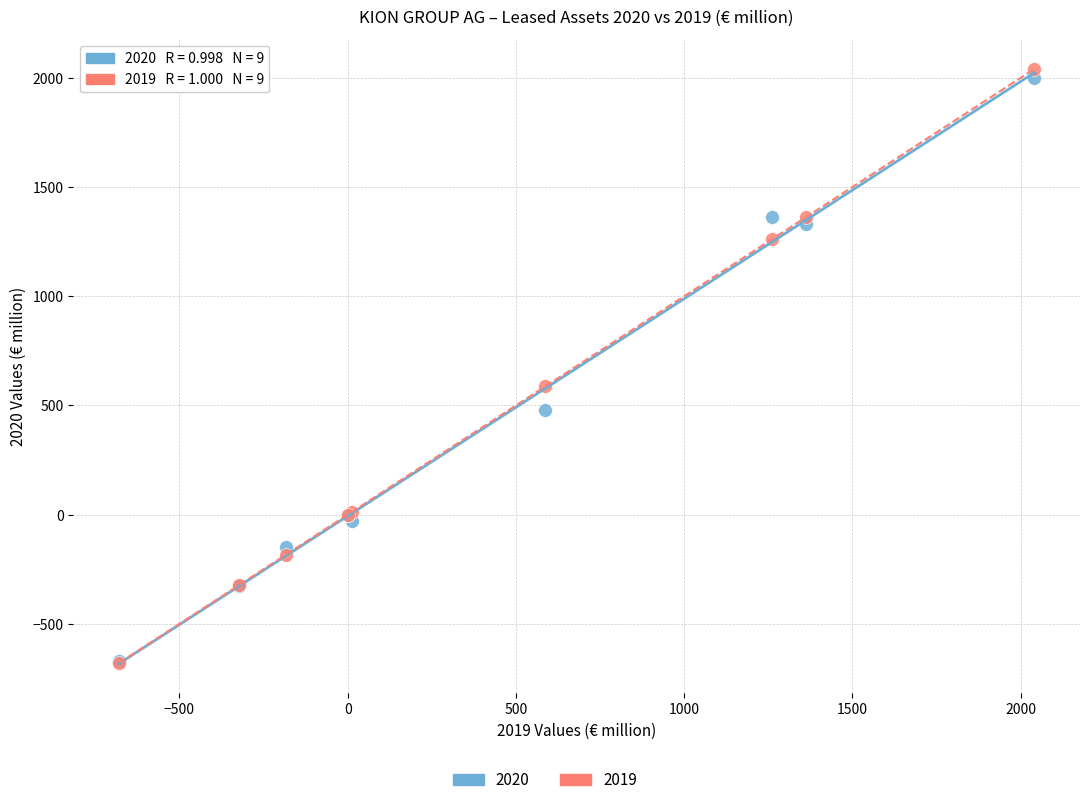

Across all series, what Y value is closest to 680?

587.1